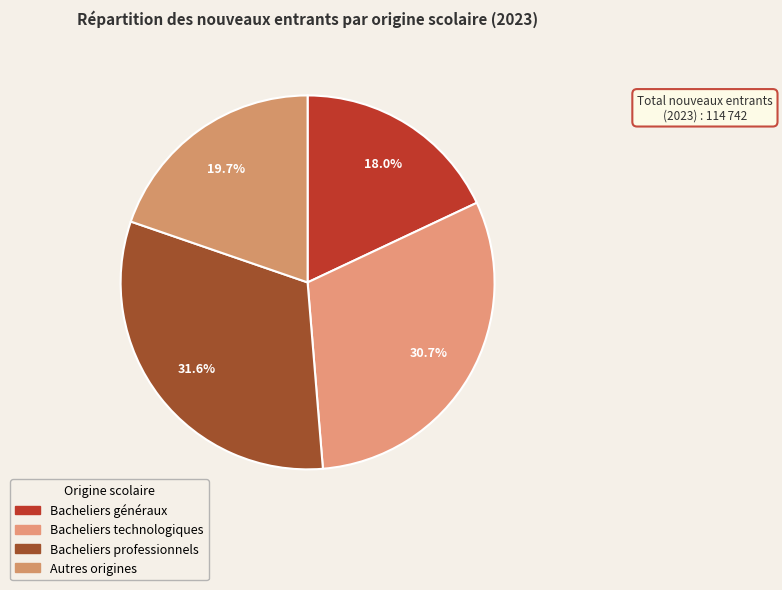

Is there any slice that represents more than half of the pie?

No